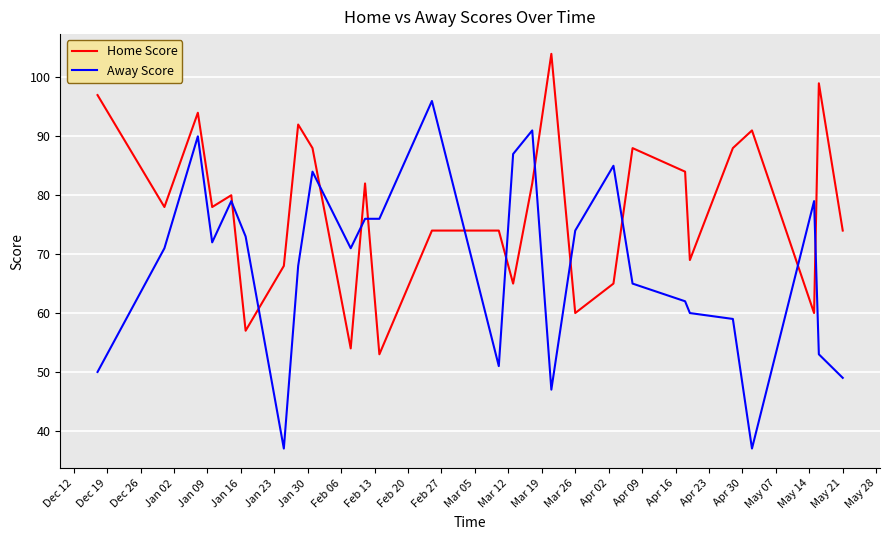

What is the difference between the maximum and minimum values in the Away Score series?

59